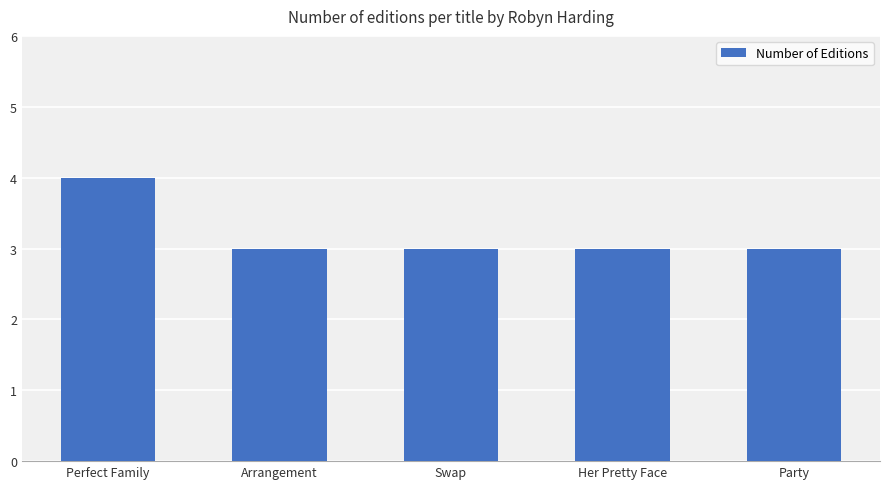

The value at Party is 4. True or false?

False